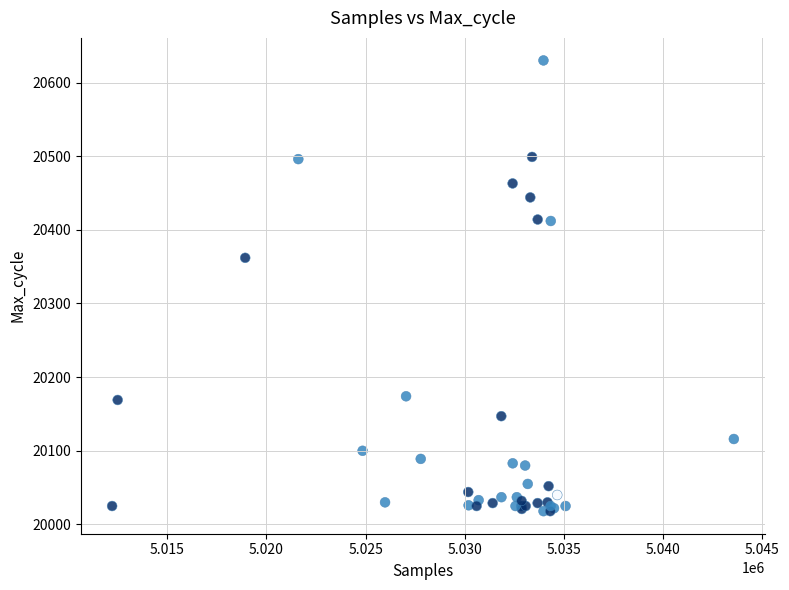

What Y value in the scatter plot is closest to 20324?

20362